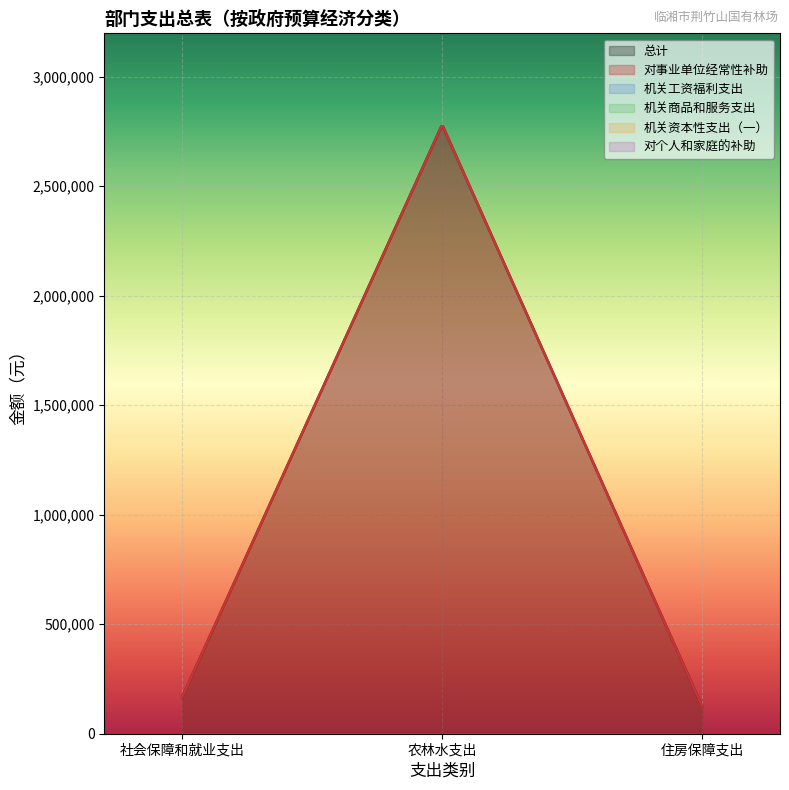

Which category has the highest value across all series?

农林水支出